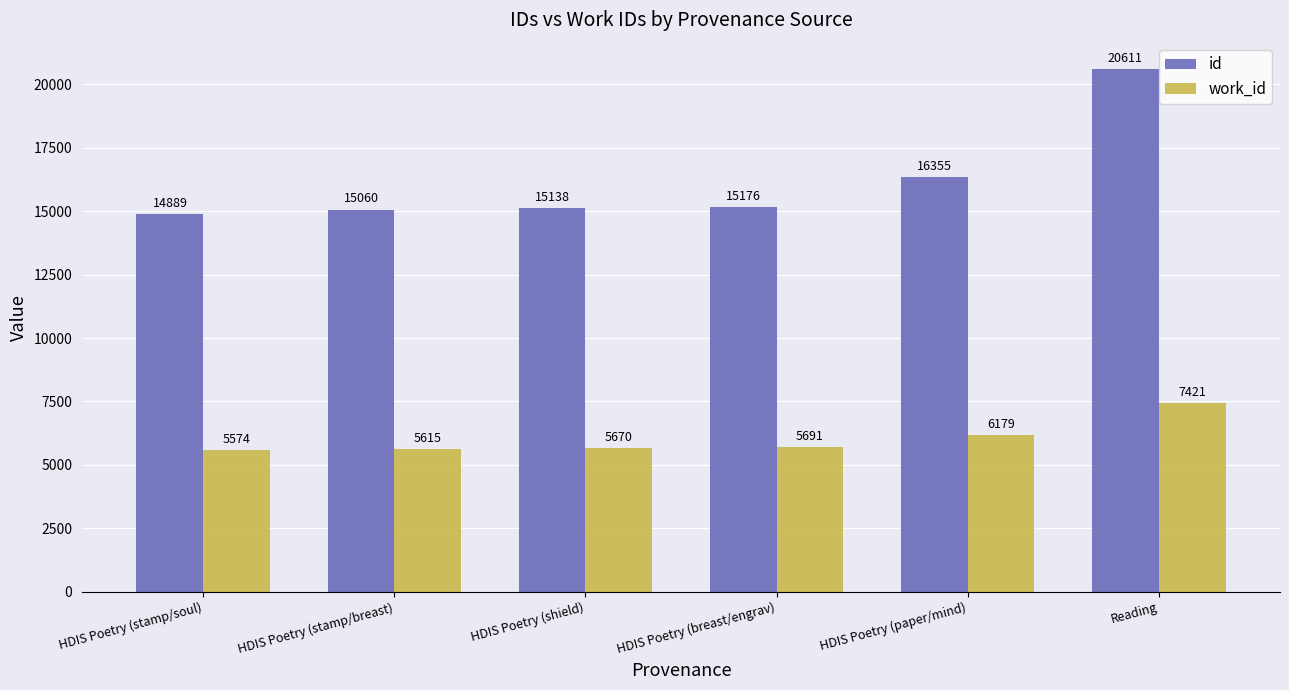

What is the label of the 2nd bar from the right?

HDIS Poetry (paper/mind)